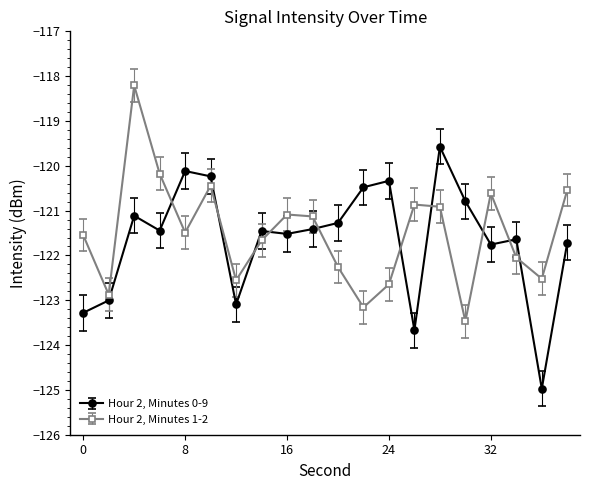

List the series in order of their overall mean, highest first.

Hour 2, Minutes 1-2, Hour 2, Minutes 0-9